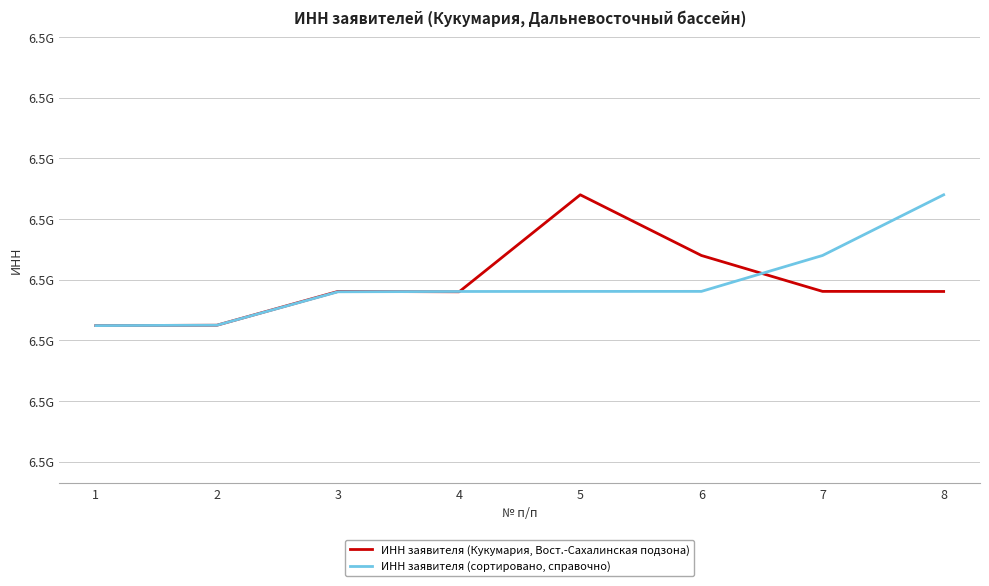

Is the value of ИНН заявителя (Кукумария, Вост.-Сахалинская подзона) at 8 greater than the value of ИНН заявителя (сортировано, справочно) at 1?

Yes